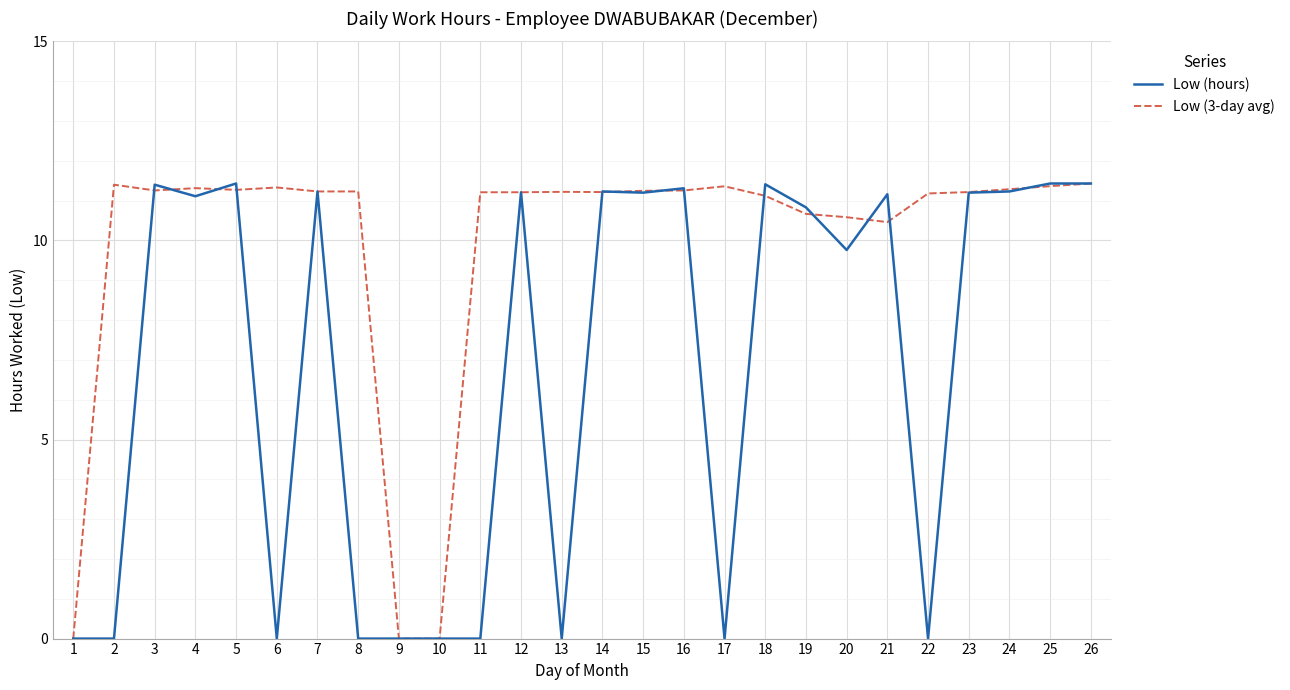

Does the chart have visible grid lines?

Yes